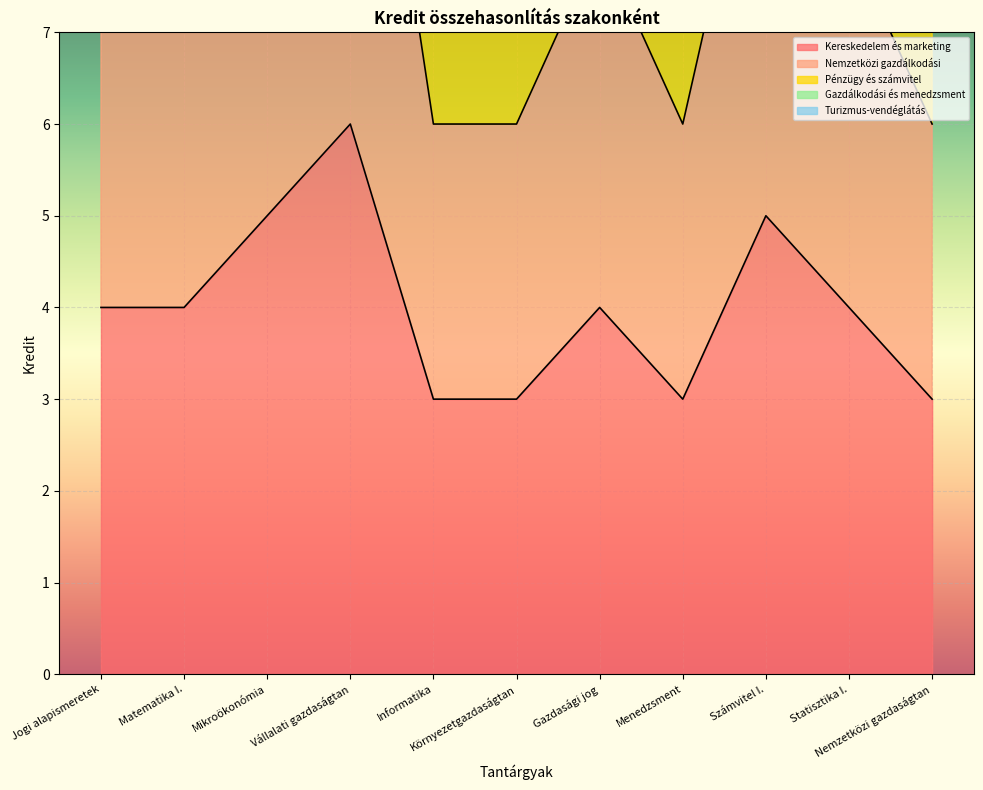

In Gazdálkodási és menedzsment, how many points are lower than both neighbors (excluding endpoints)?

1